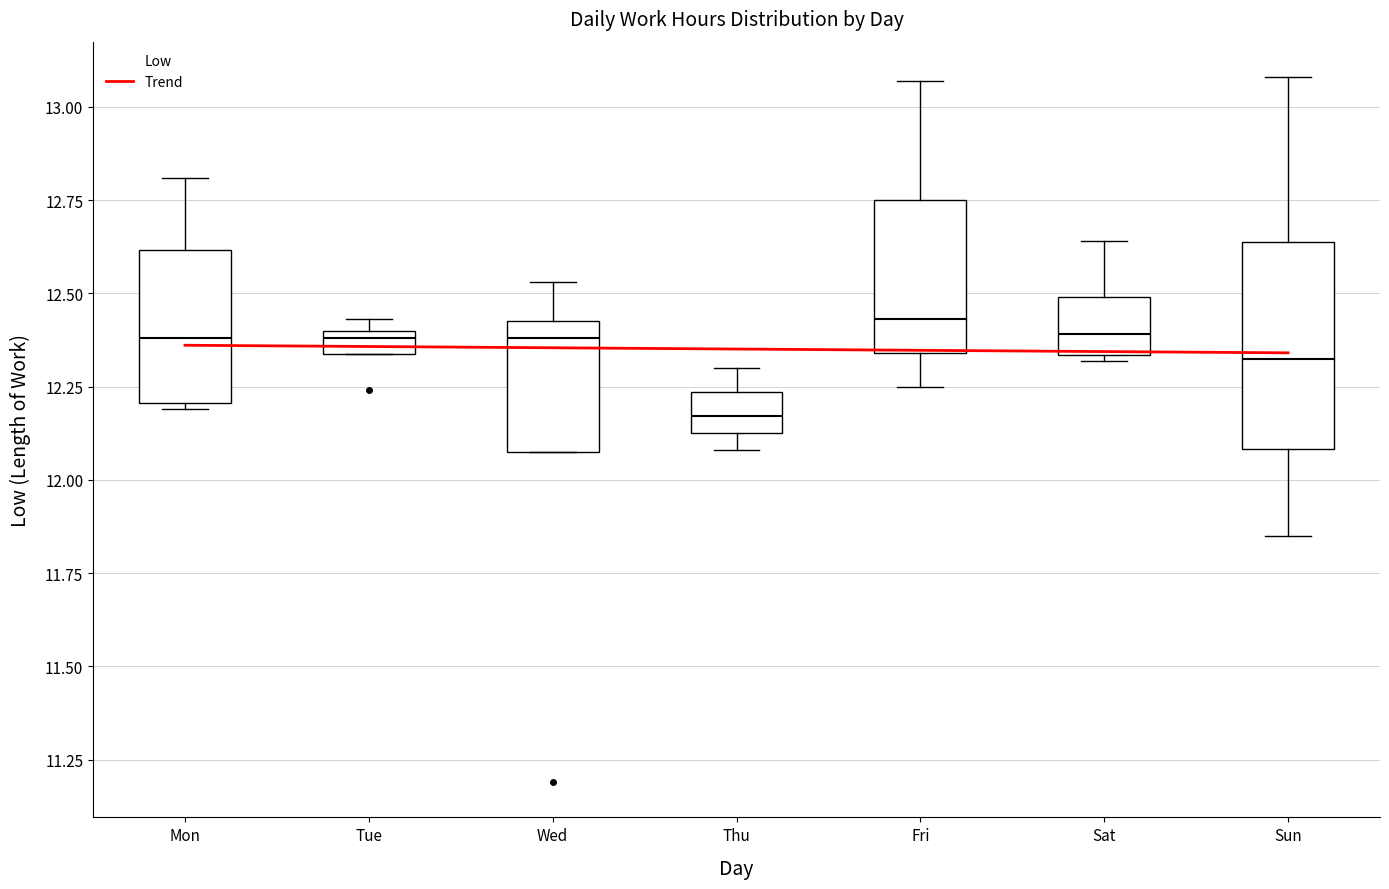

Where is the upper edge of the box for Wed on the y-axis? The values are not printed on the chart, so give them approximately, as read against the axis.

12.45